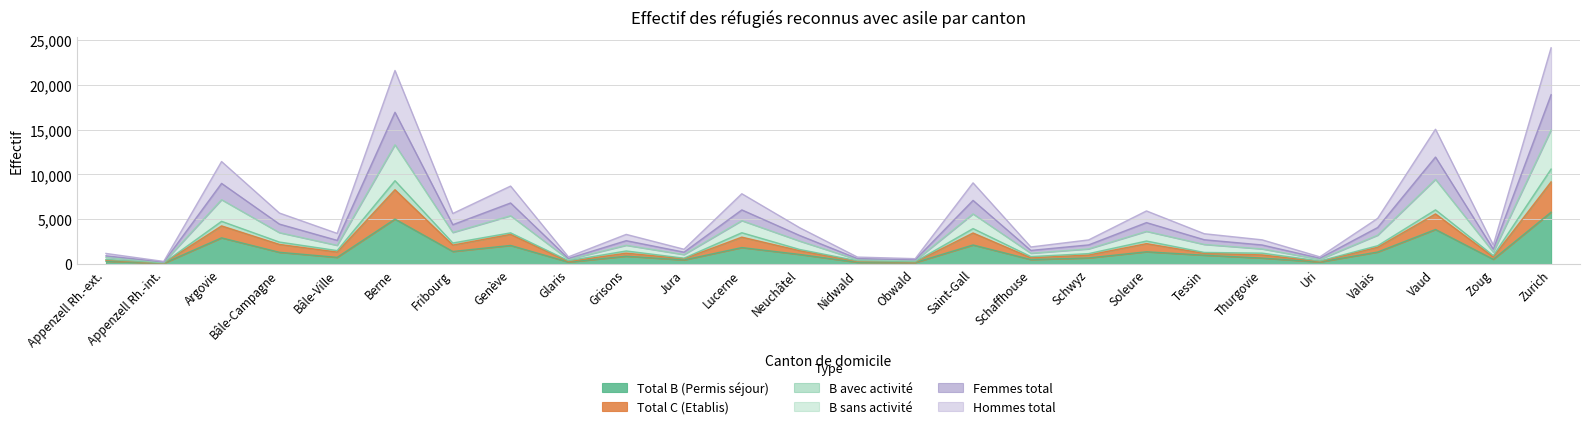

Is the value of Femmes total at Berne greater than the value of Total B (Permis séjour) at Saint-Gall?

Yes